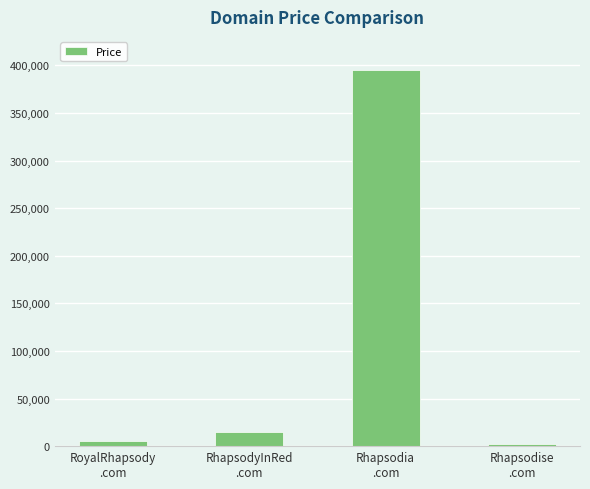

What is the difference between the maximum and minimum values?

393000